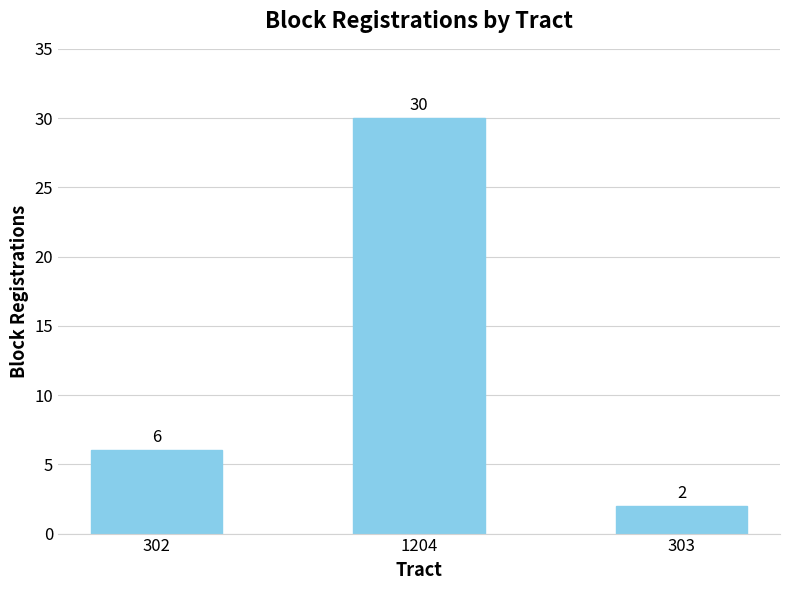

Is it true that the value at 1204 is 20?

False